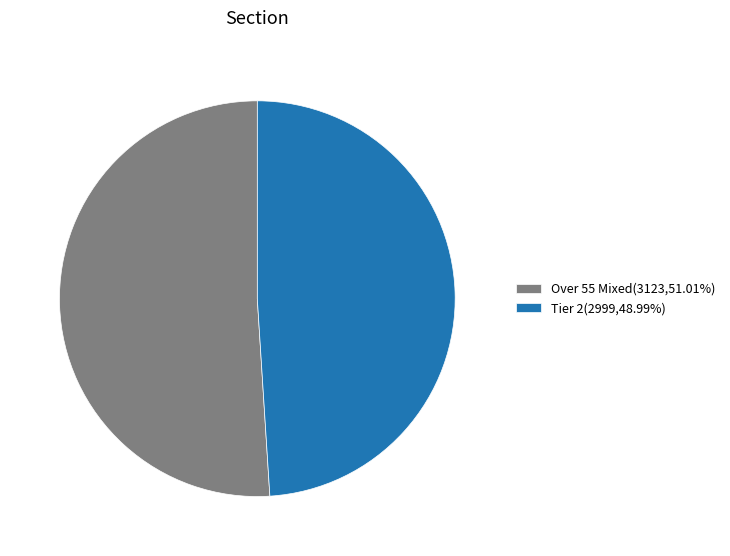

Is there a majority slice in this chart?

Yes